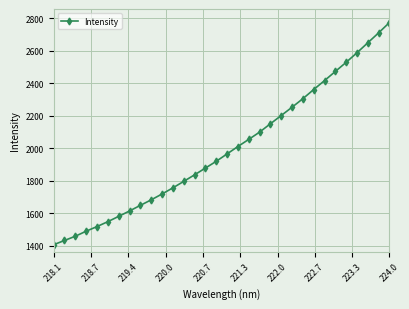

What is the value of the 13th point from the left?

1796.6